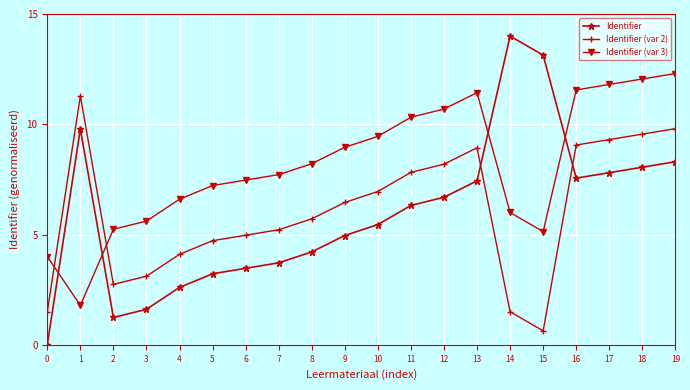

How many intersections are there between Identifier and Identifier (var 2)?

2